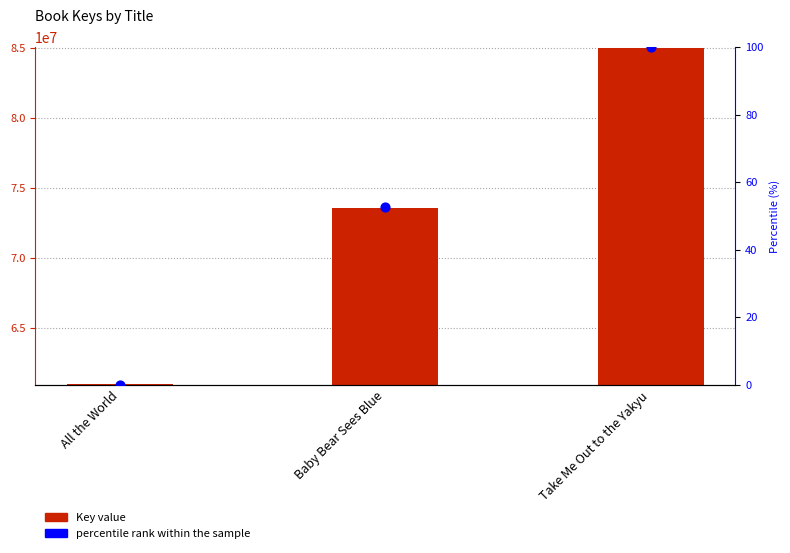

Which series has the largest total across all categories?

Key